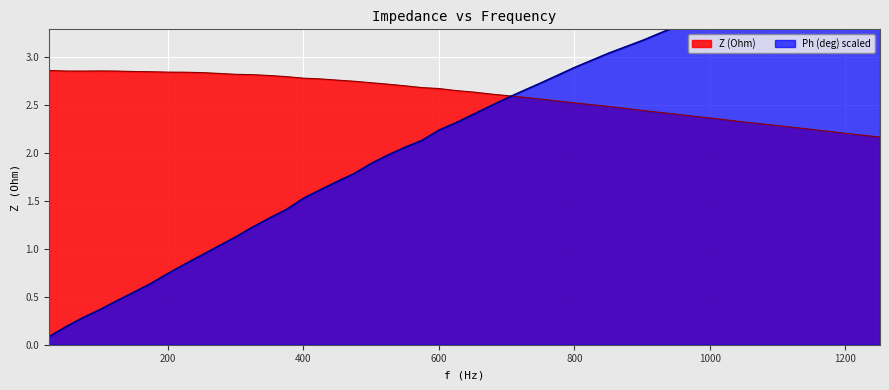

Where do Ph (deg) and Z (Ohm) first cross each other?

701 and 725